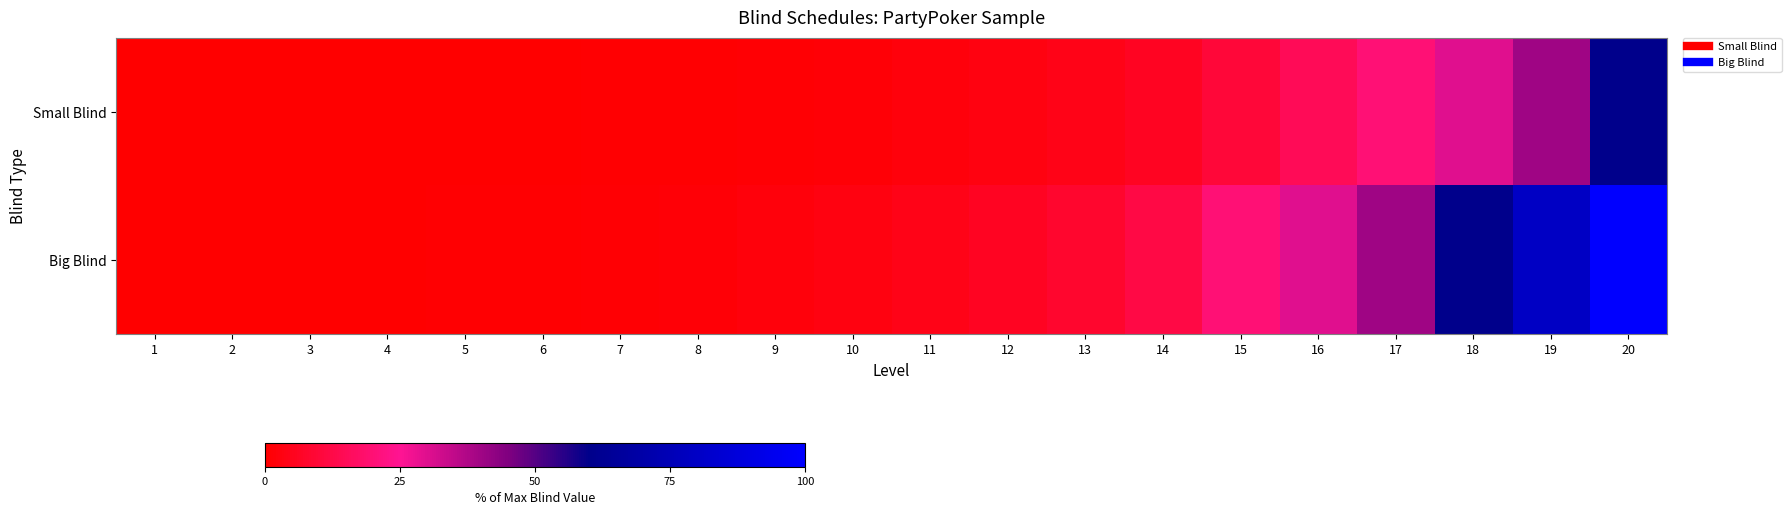

How many data points does each series have?

20